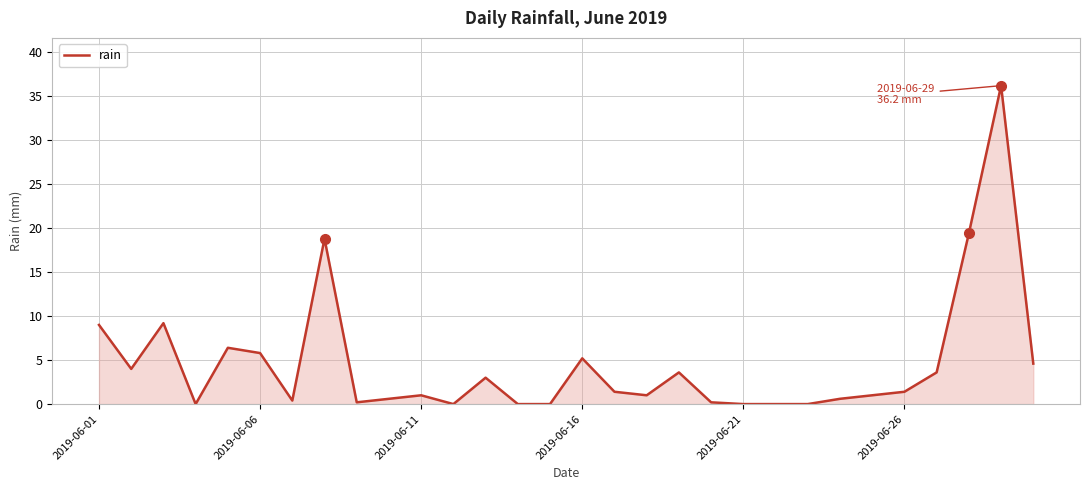

What is the average value?

4.6